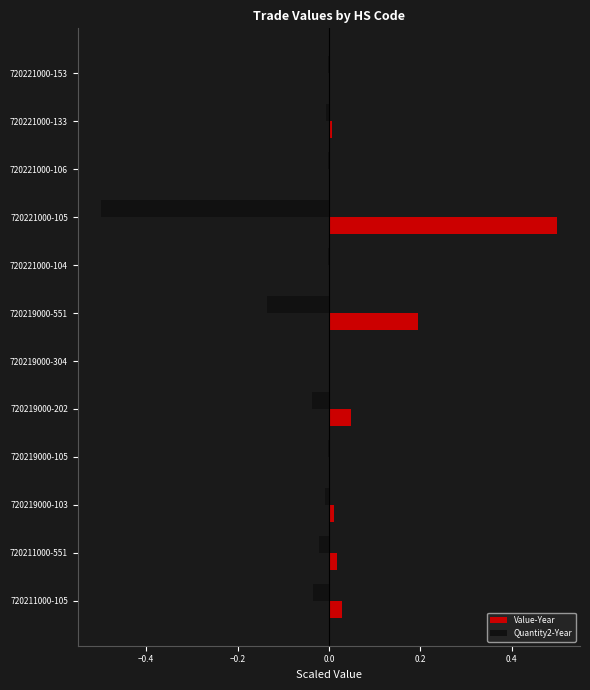

True or false: Quantity2-Year has a value of -0.0 at 720219000-105.

True